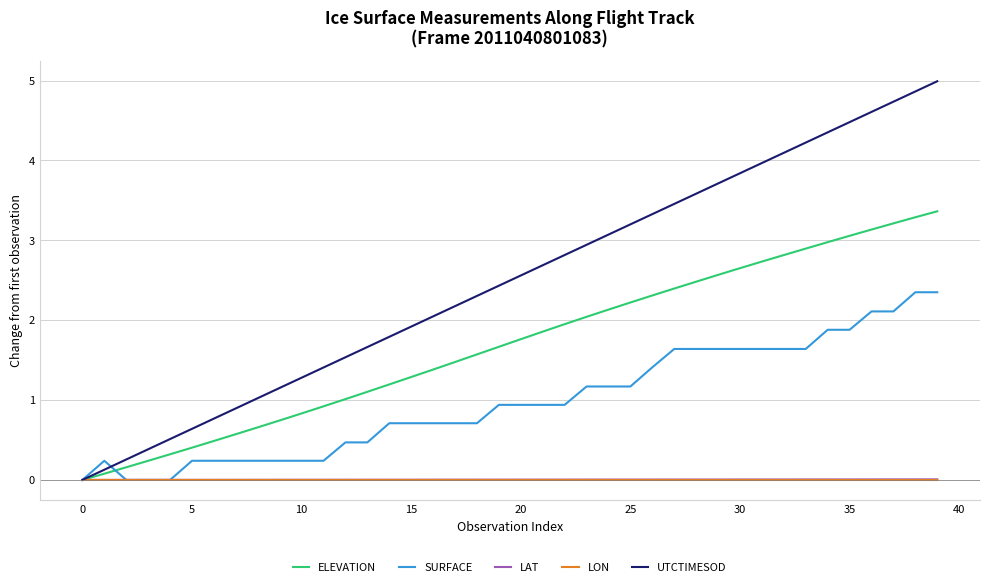

What is the greatest value displayed?

5.0